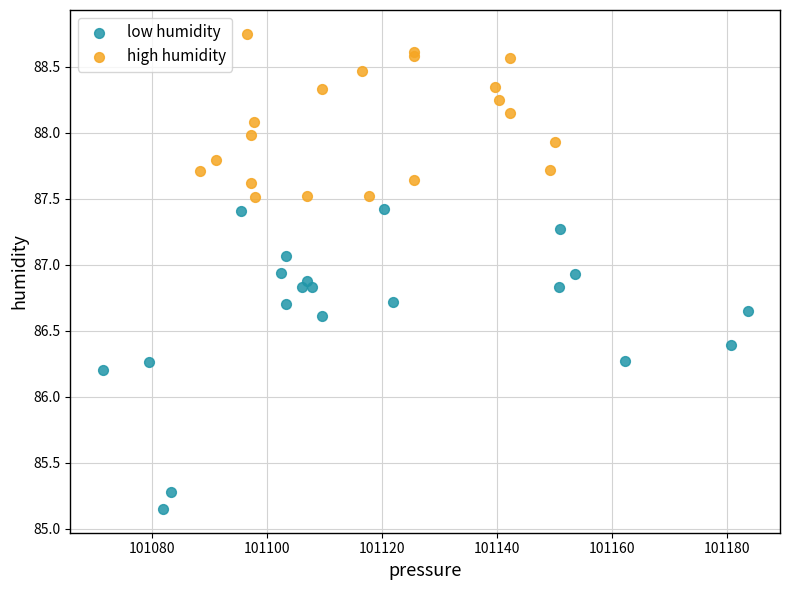

Which series reaches the minimum Y coordinate?

low humidity